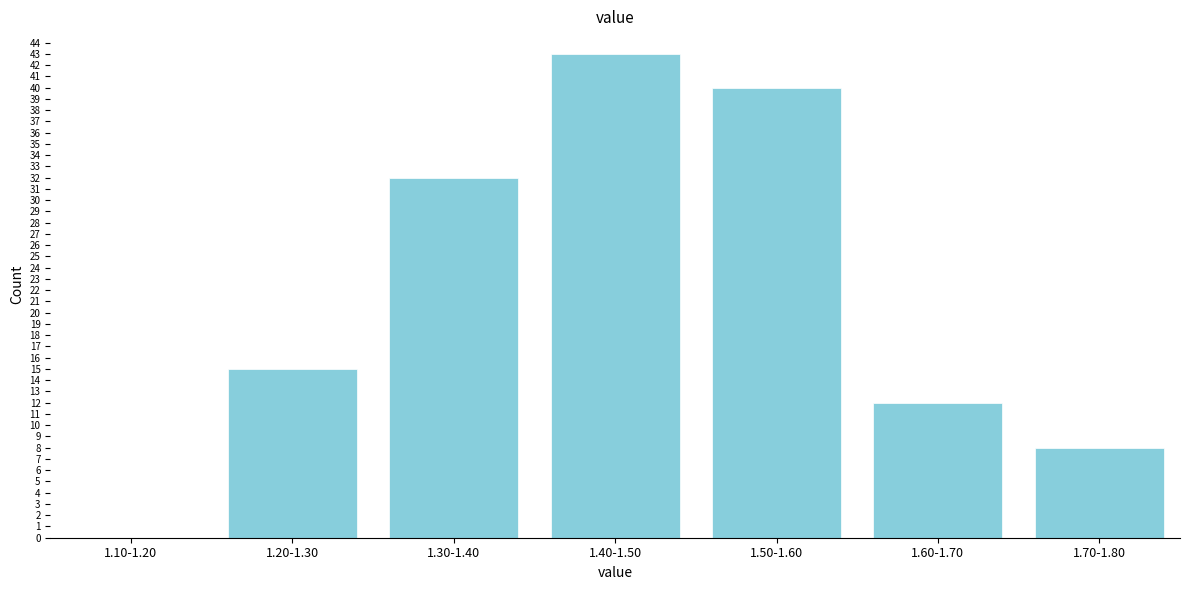

Reading left to right, what are all the values shown in this chart?

1.10-1.20=0	1.20-1.30=15	1.30-1.40=32	1.40-1.50=43	1.50-1.60=40	1.60-1.70=12	1.70-1.80=8